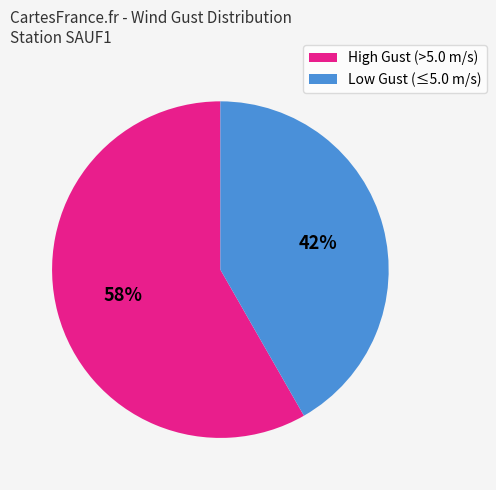

Between Low Gust (≤5.0 m/s) and High Gust (>5.0 m/s), which is larger?

High Gust (>5.0 m/s)